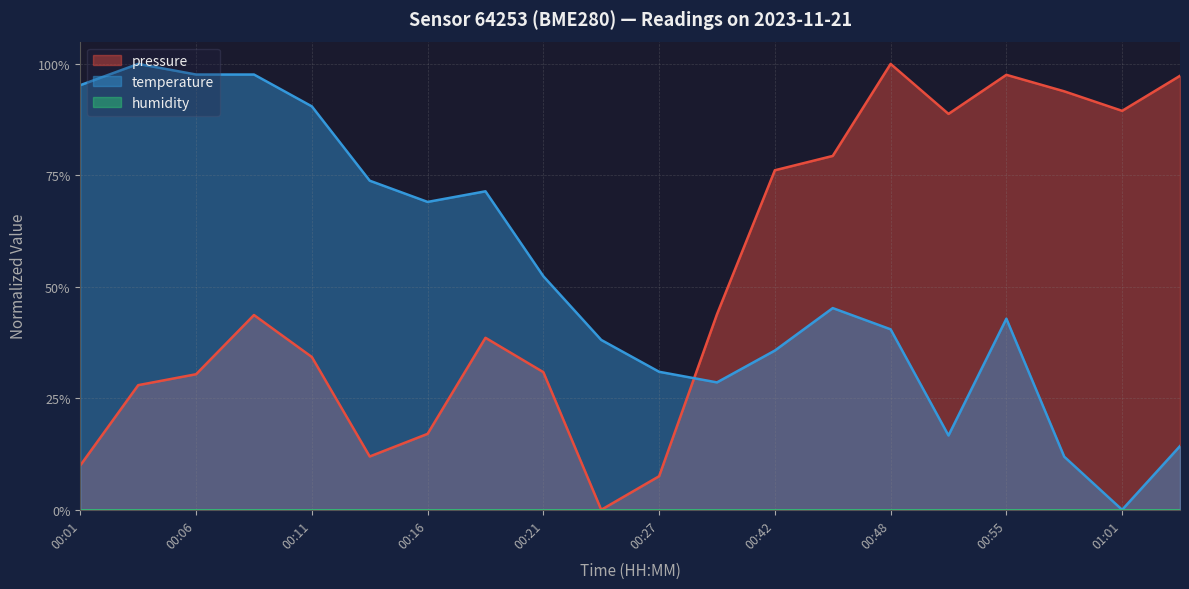

True or false: temperature and pressure cross at least once.

True